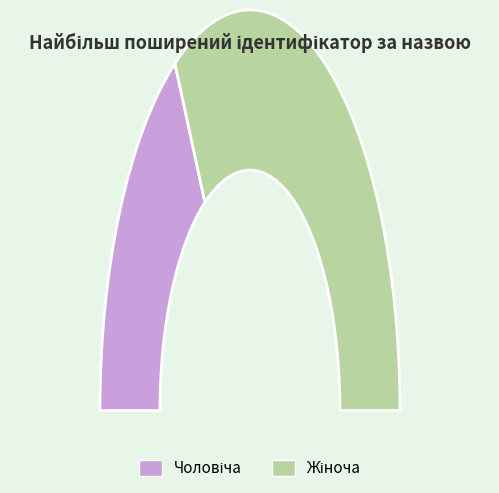

Rank the categories by value from highest to lowest.

Жіноча, Чоловіча